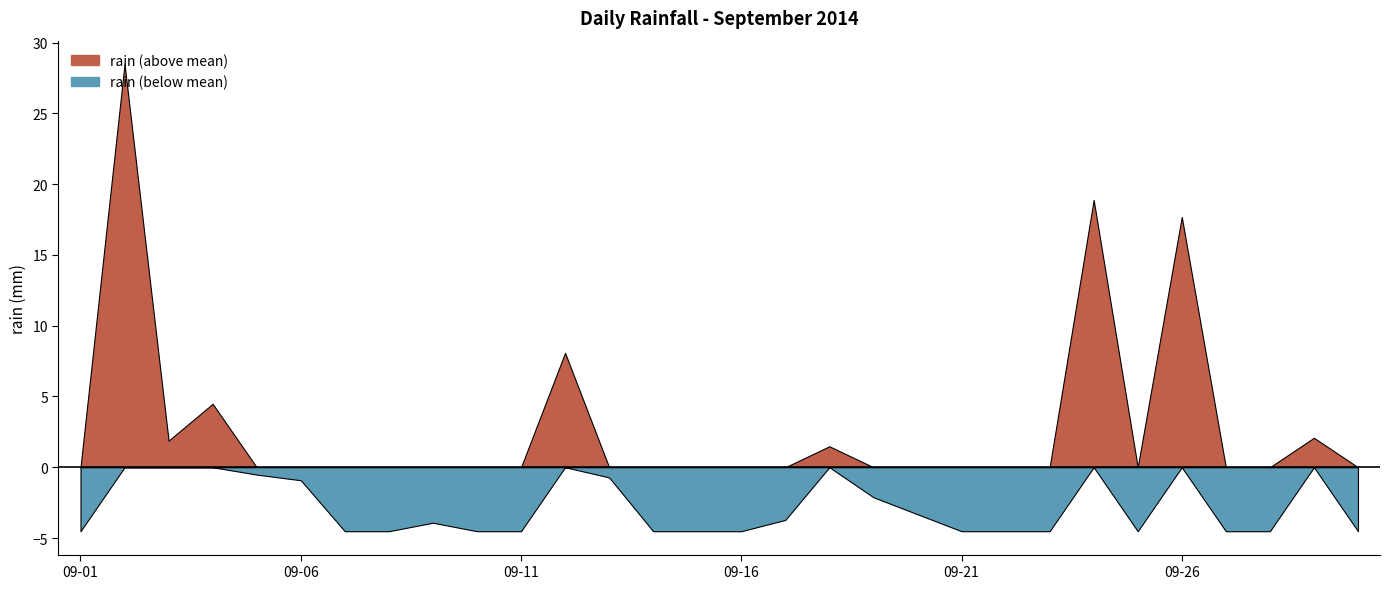

List the labels in order of value, largest first.

2014-09-02, 2014-09-24, 2014-09-26, 2014-09-12, 2014-09-04, 2014-09-29, 2014-09-03, 2014-09-18, 2014-09-05, 2014-09-13, 2014-09-06, 2014-09-19, 2014-09-20, 2014-09-17, 2014-09-09, 2014-09-01, 2014-09-07, 2014-09-08, 2014-09-10, 2014-09-11, 2014-09-14, 2014-09-15, 2014-09-16, 2014-09-21, 2014-09-22, 2014-09-23, 2014-09-25, 2014-09-27, 2014-09-28, 2014-09-30